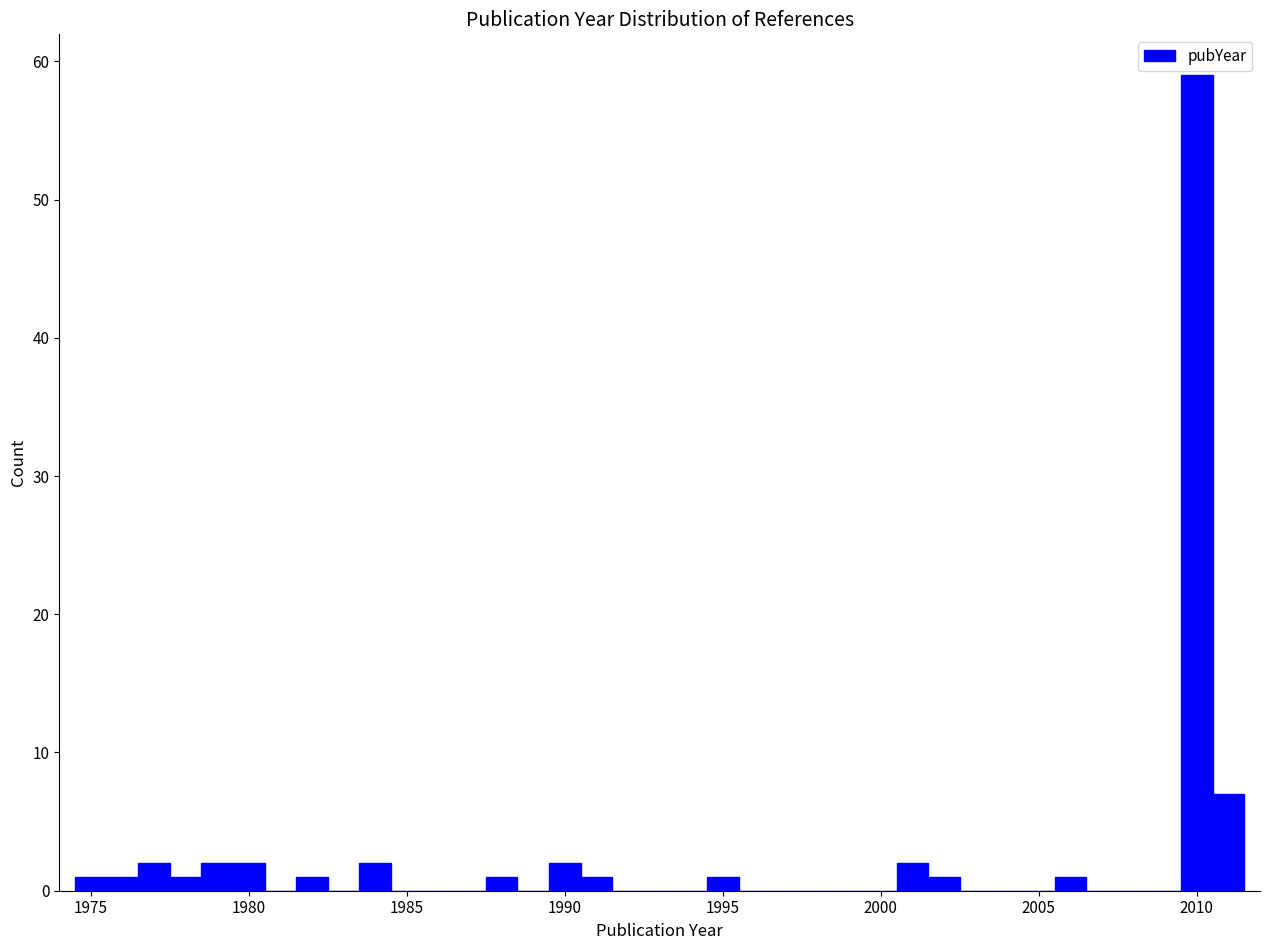

Read against the x-axis, roughly where is the centre of the tallest bar?

2010.0